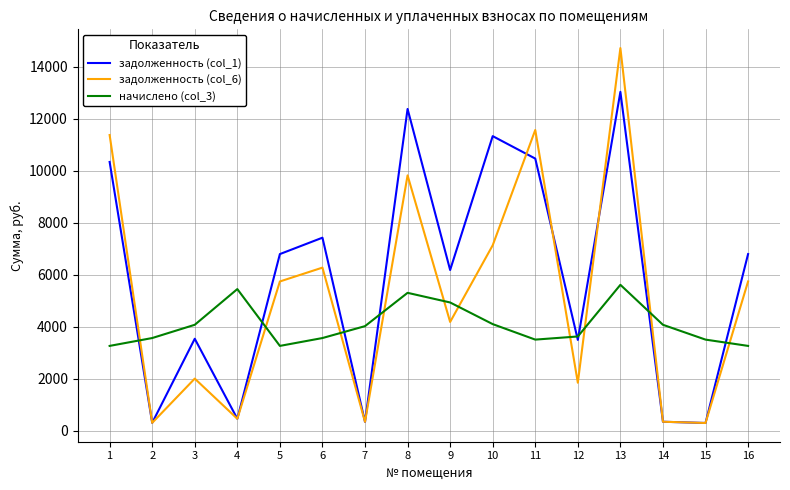

True or false: задолженность (col_6) and начислено (col_3) cross at least once.

True